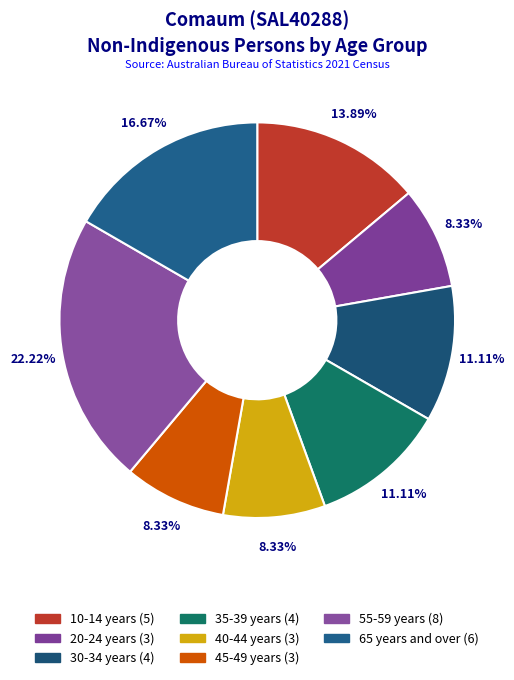

How many slices are in this pie chart?

8